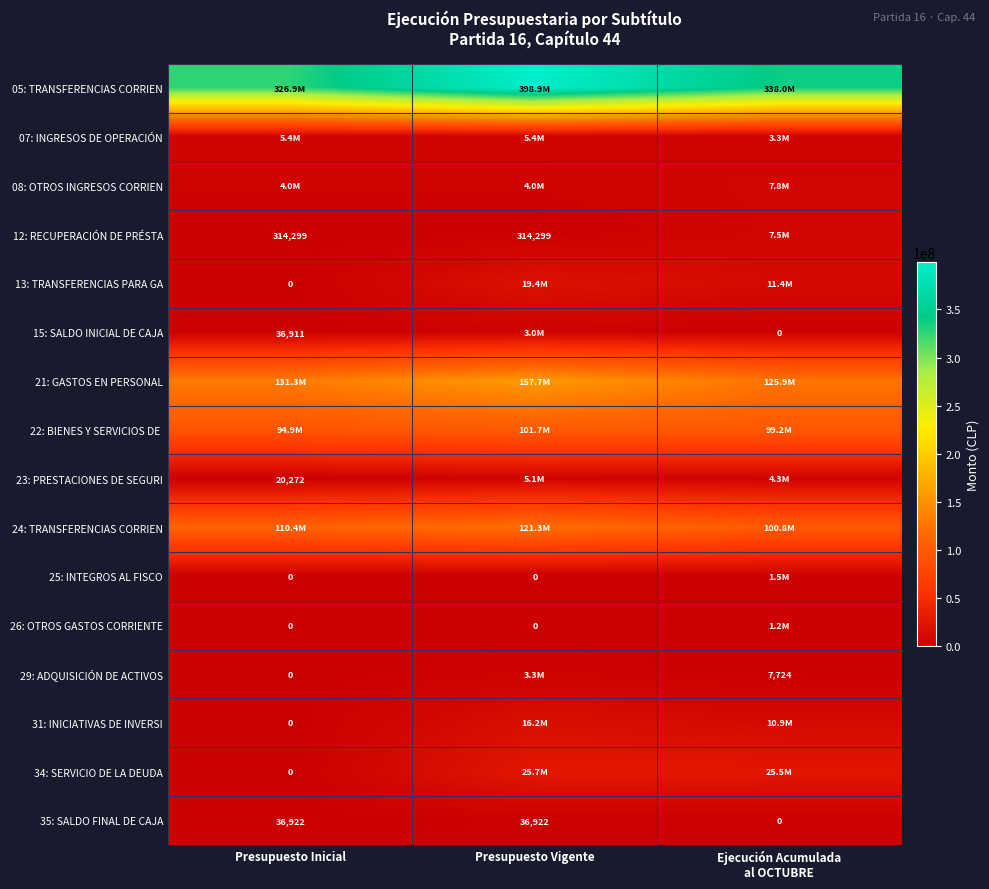

What is the average value of the 35: SALDO FINAL DE CAJA series?

24615